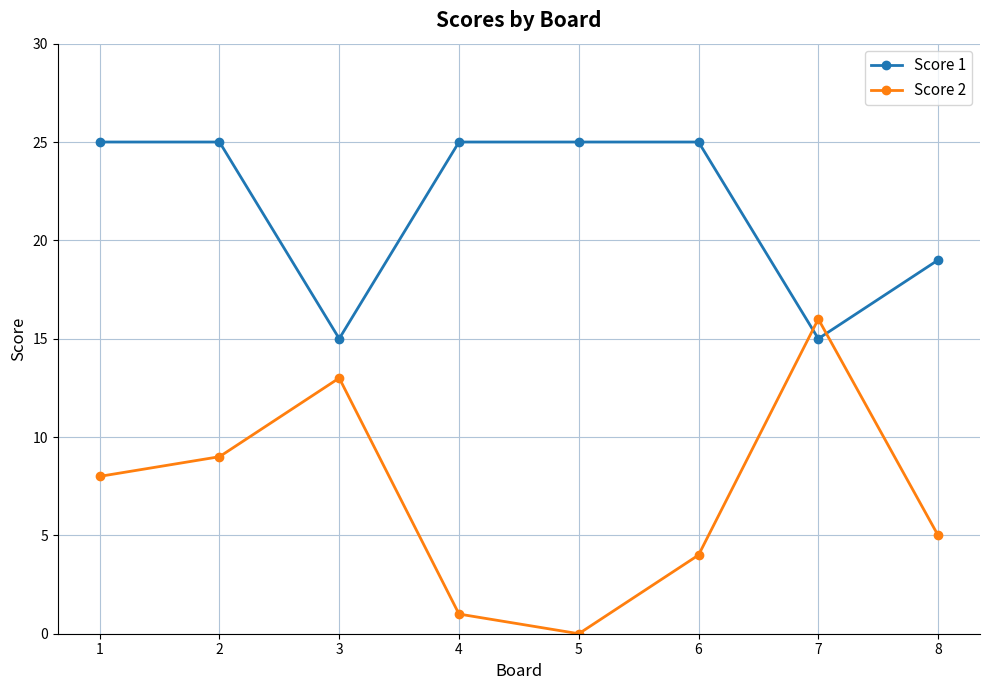

How many data points does each series have?

8